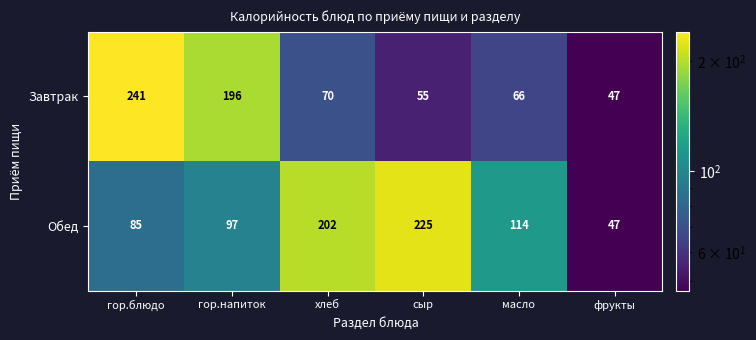

How many series are shown in this chart?

2